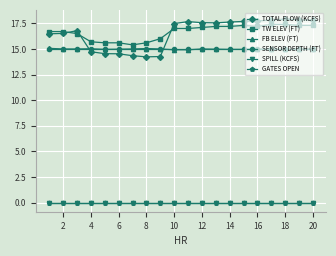

Reading left to right, transcribe all the data shown in this chart.

TOTAL FLOW (KCFS): 16.5	16.5	16.8	14.7	14.5	14.5	14.3	14.2	14.3	17.5	17.7	17.6	17.6	17.6	17.7	17.7	17.8	17.9	17.9	17.8
TW ELEV (FT): 16.7	16.7	16.5	15.7	15.6	15.6	15.4	15.6	16.0	17.0	17.0	17.1	17.2	17.2	17.3	17.2	17.4	17.4	17.3	17.3
FB ELEV (FT): 15.1	15.0	15.0	15.0	15.0	15.0	15.0	15.0	15.0	14.9	14.9	15.0	15.0	15.0	15.0	15.0	15.0	15.0	15.0	15.0
SENSOR DEPTH (FT): 15.0	15.0	15.0	15.0	15.0	15.0	15.0	15.0	15.0	15.0	15.0	15.0	15.0	15.0	15.0	15.0	15.0	15.0	15.0	15.0
SPILL (KCFS): 0.0	0.0	0.0	0.0	0.0	0.0	0.0	0.0	0.0	0.0	0.0	0.0	0.0	0.0	0.0	0.0	0.0	0.0	0.0	0.0
GATES OPEN: 0.0	0.0	0.0	0.0	0.0	0.0	0.0	0.0	0.0	0.0	0.0	0.0	0.0	0.0	0.0	0.0	0.0	0.0	0.0	0.0